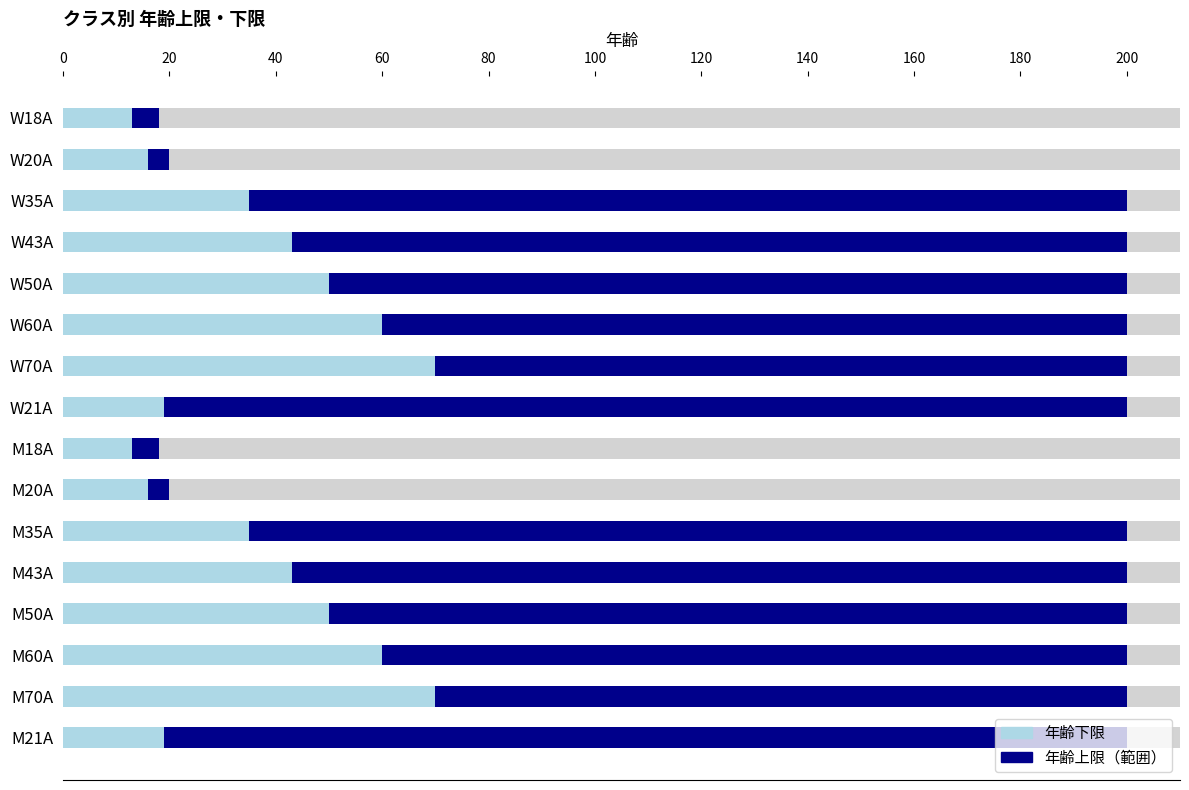

What is the sum of all 年齢上限（範囲） values?

1864